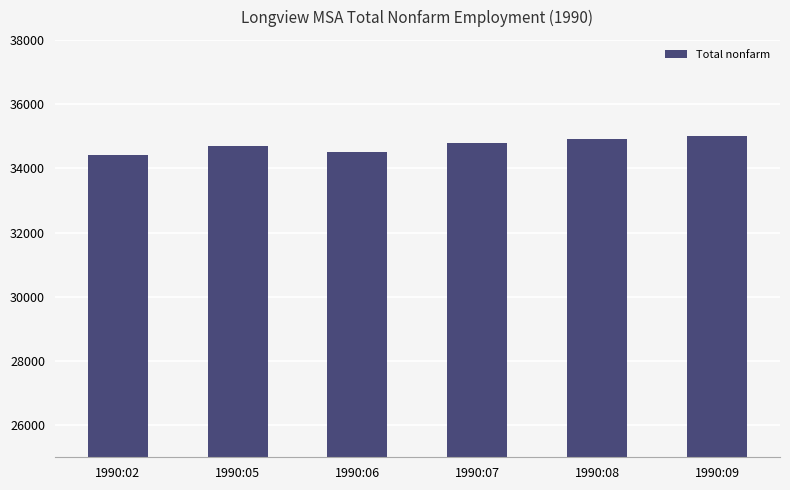

Which has a higher value, 1990:06 or 1990:08?

1990:08